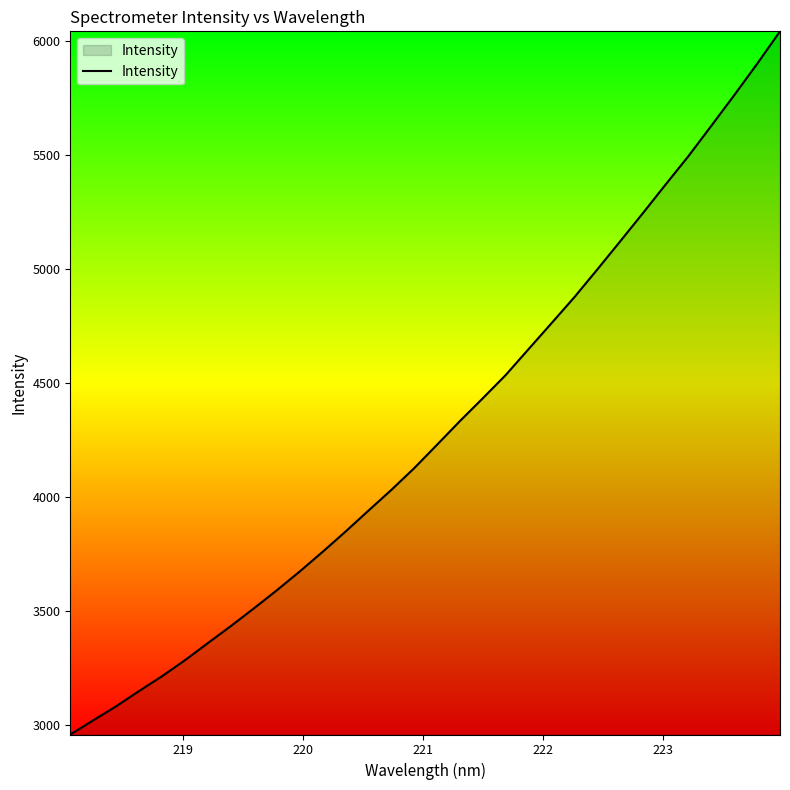

What is the maximum value shown in the chart?

6044.4